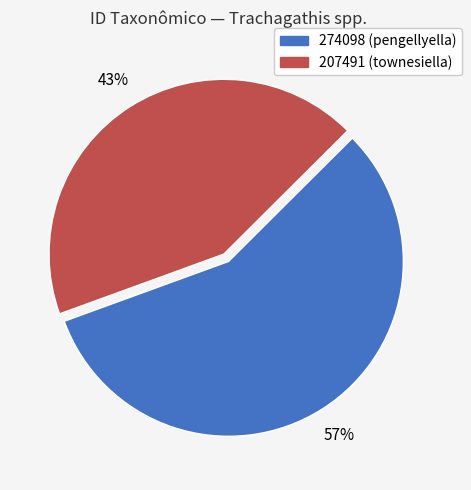

What is the ratio of the value at 274098 to the value at 207491?

1.3